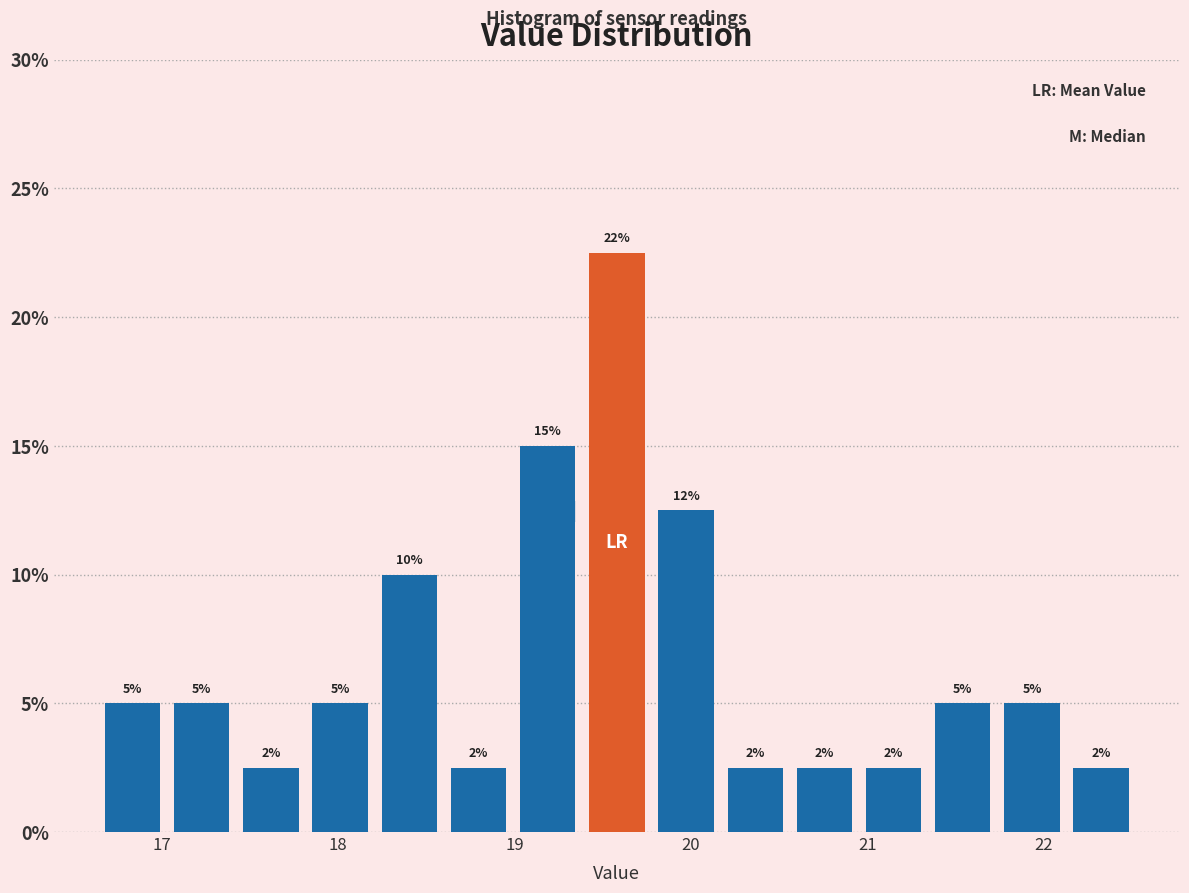

Around what value on the x-axis is the tallest bar? Give the approximate position of its centre, as read against the axis.

19.6